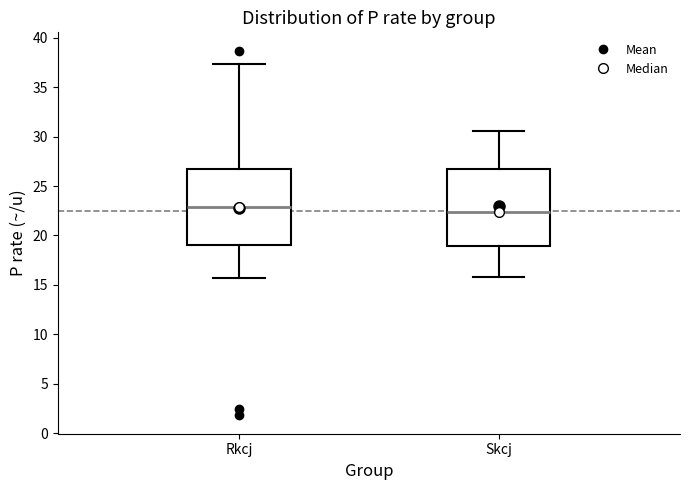

Reading left to right, transcribe this box plot: for each box, give where its median line is, the range the box spans, and where its two whiskers end, as read against the y-axis. The values are not printed on the chart, so give them approximately, as read against the axis.

Rkcj: median 23.0, box 19.0 to 27.0, whiskers 15.5 to 37.5
Skcj: median 22.5, box 19.0 to 26.5, whiskers 16.0 to 30.5